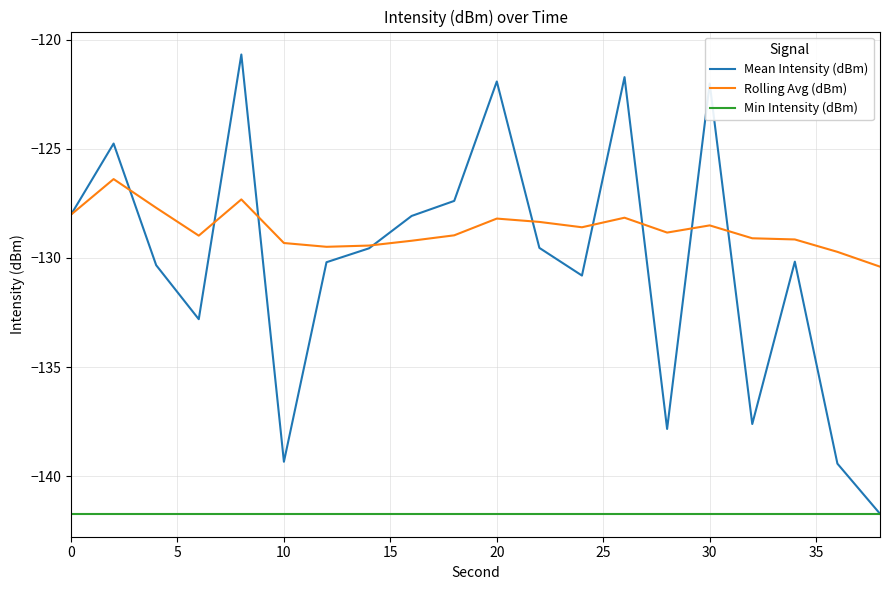

True or false: Rolling Avg (dBm) and Min Intensity (dBm) intersect in this chart.

False